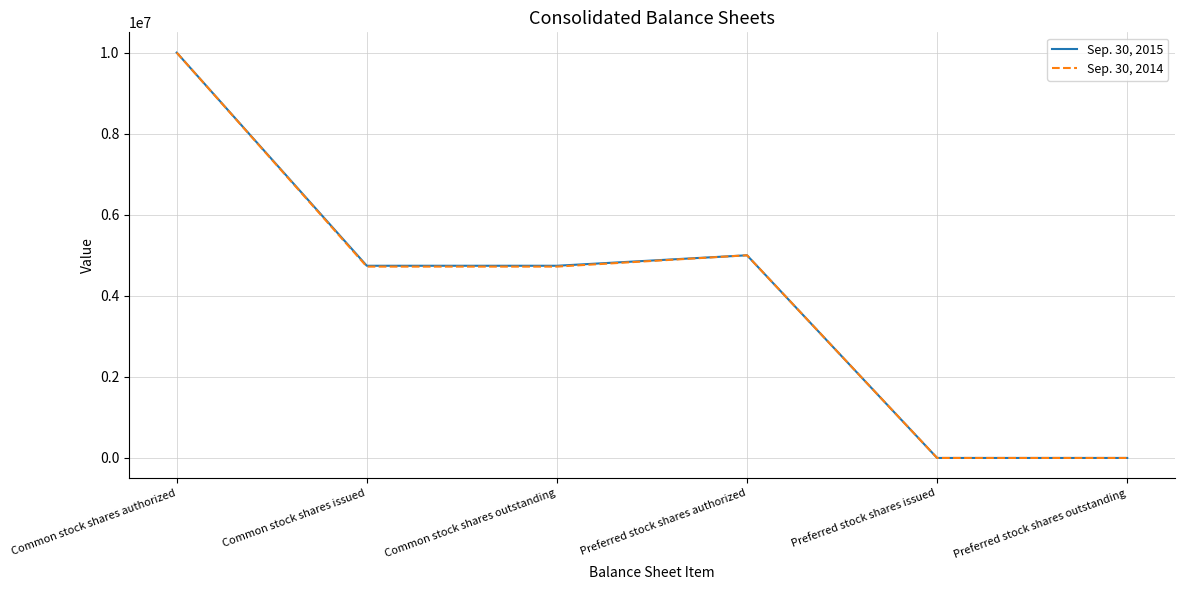

How many lines are shown in the chart?

2